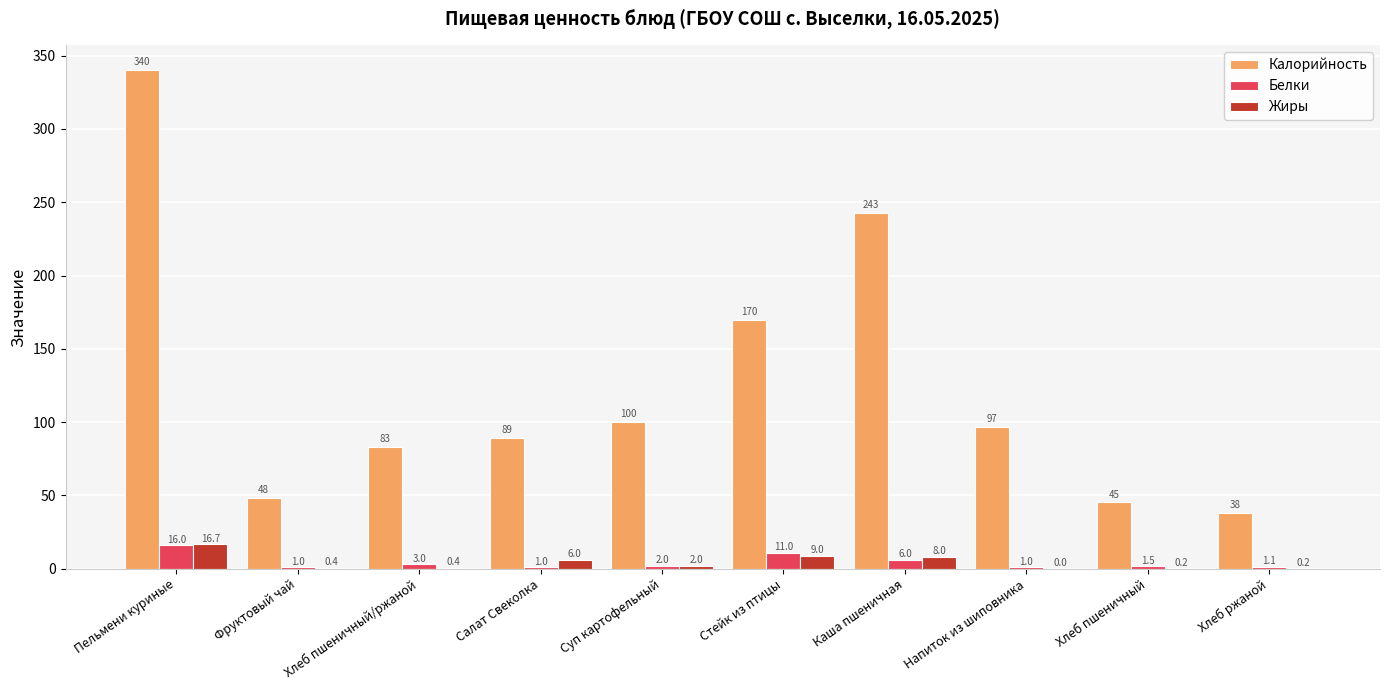

What is the greatest value displayed?

340.0